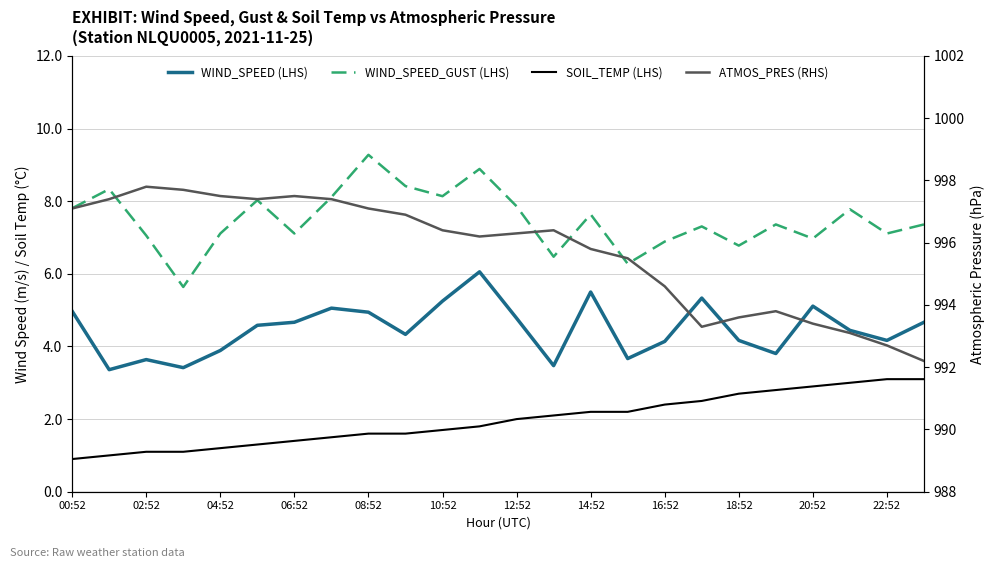

What is the average value of the SOIL_TEMP (LHS) series?

2.0